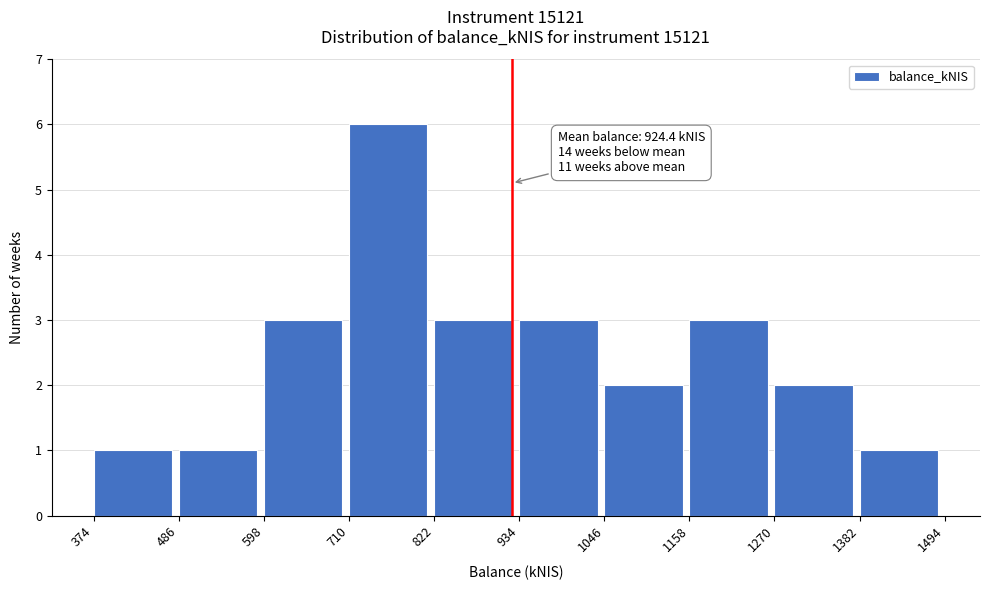

Which range on the x-axis has the tallest bar?

710 to 822